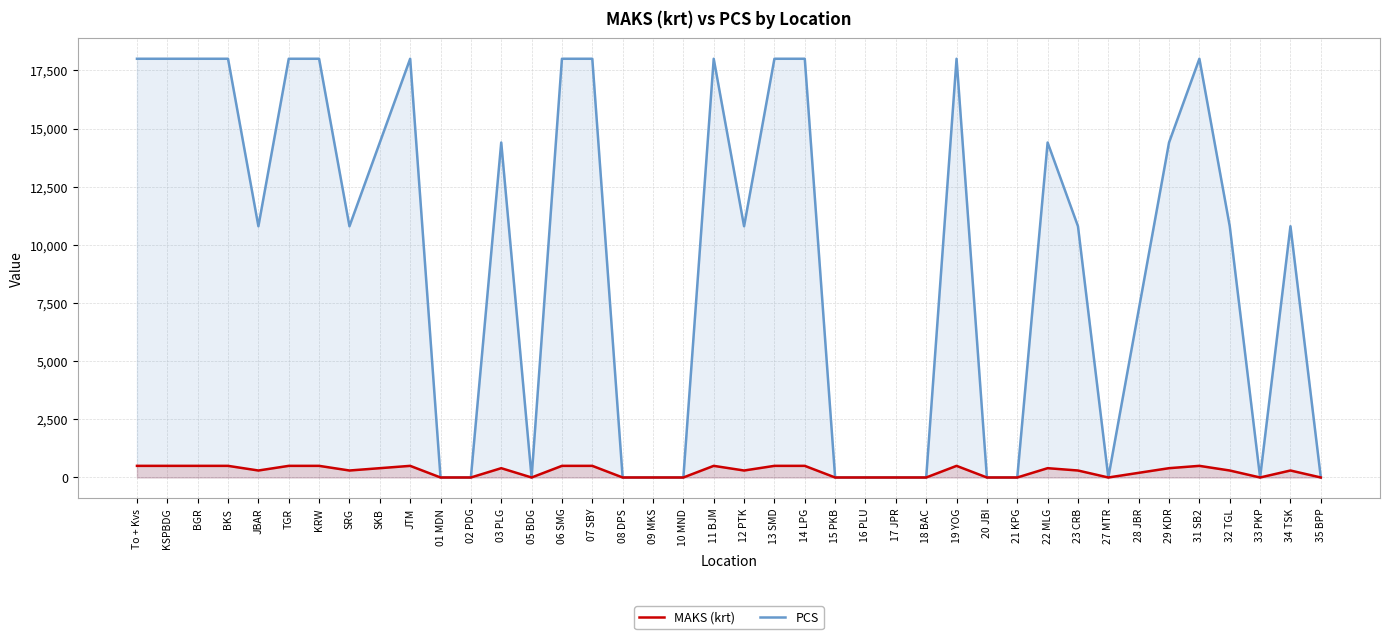

In PCS, how many points are higher than both neighbors (excluding endpoints)?

7